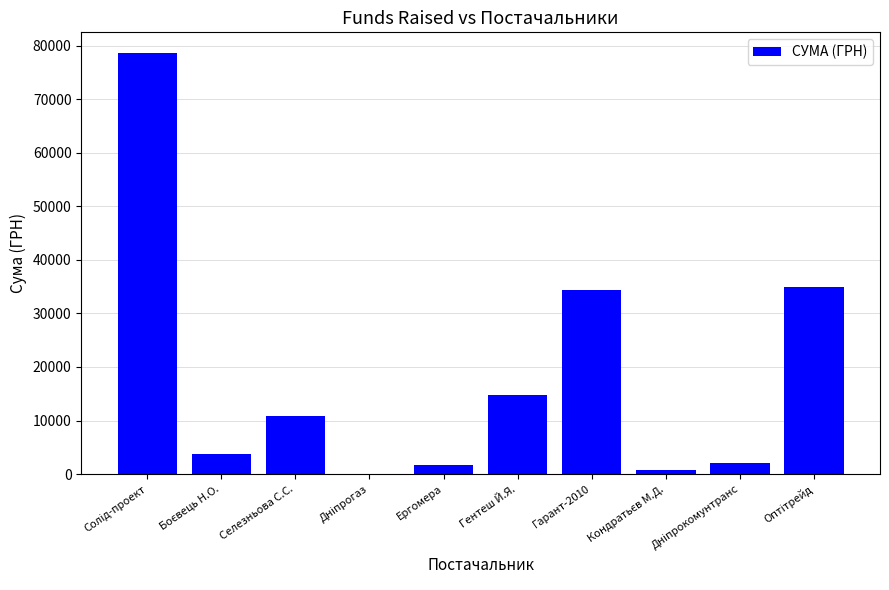

How many categories are shown in the chart?

10